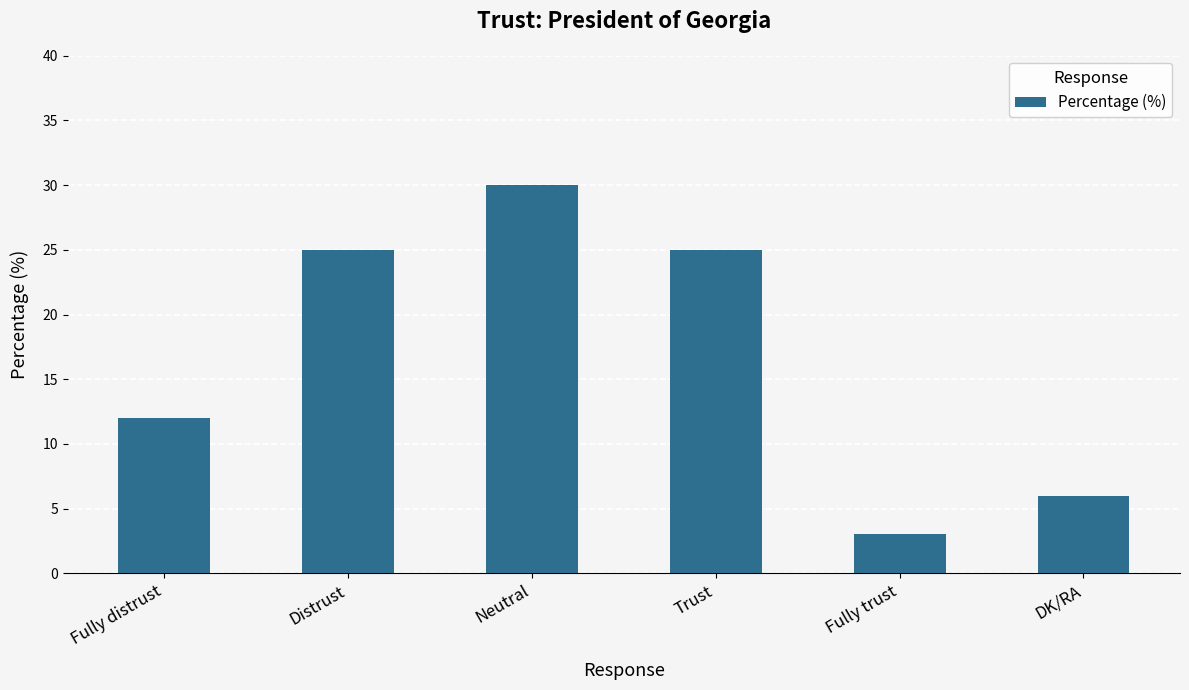

Are the bars grouped side by side (vs. stacked)?

No